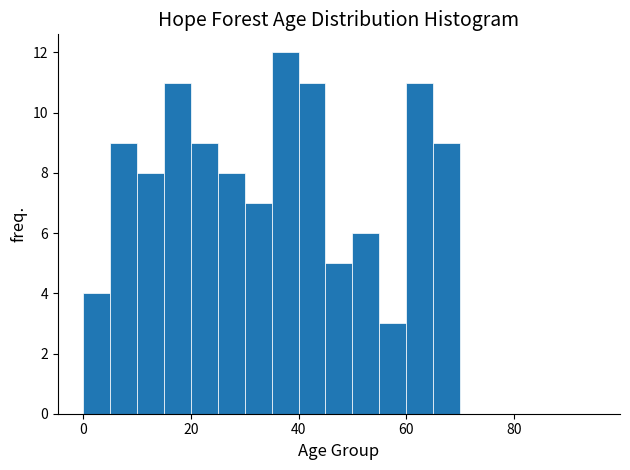

Read against the x-axis, roughly where is the centre of the tallest bar?

38